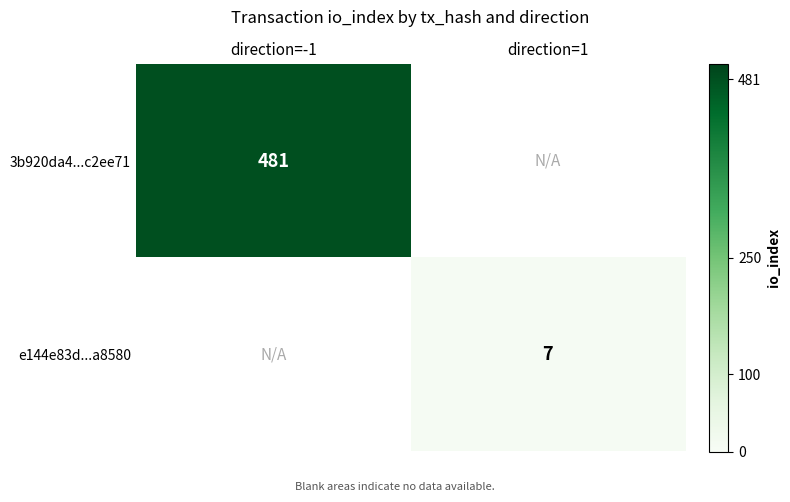

True or false: 3b920da4...c2ee71 has a value of 628.1 at direction=-1.

False